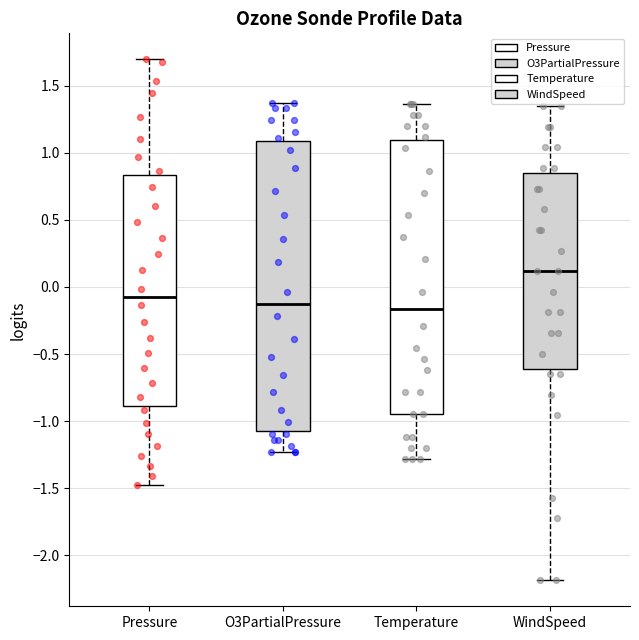

Reading left to right, read every box against the y-axis: the position of its median line, the range the box covers, and the ends of its whiskers. The values are not printed on the chart, so give them approximately, as read against the axis.

Pressure: median -0.05, box -0.90 to 0.85, whiskers -1.50 to 1.70
O3PartialPressure: median -0.10, box -1.05 to 1.10, whiskers -1.25 to 1.35
Temperature: median -0.15, box -0.95 to 1.10, whiskers -1.30 to 1.35
WindSpeed: median 0.10, box -0.60 to 0.85, whiskers -2.20 to 1.35